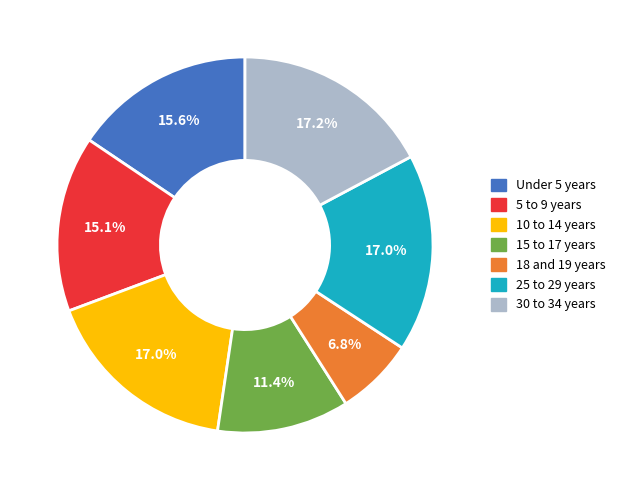

Combined, what portion of the pie is 10 to 14 years and 5 to 9 years?

32.1%